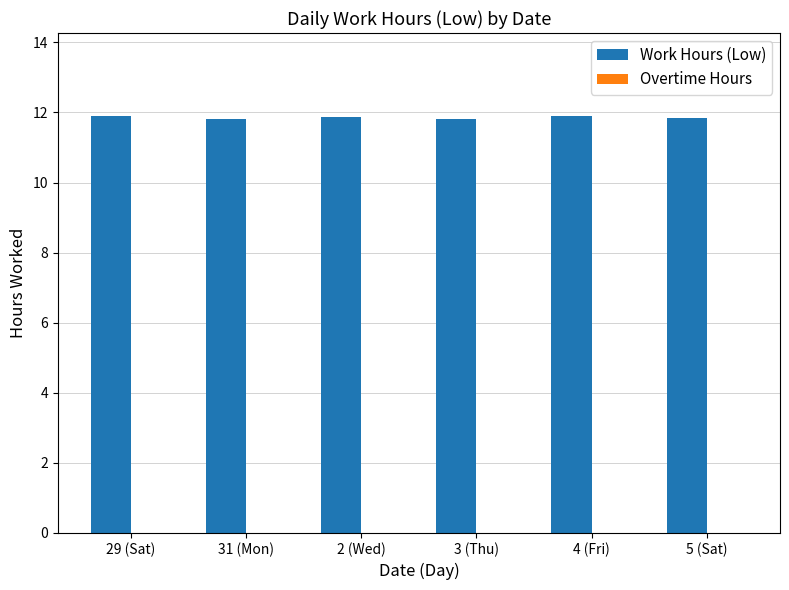

What is the greatest value displayed?

11.9